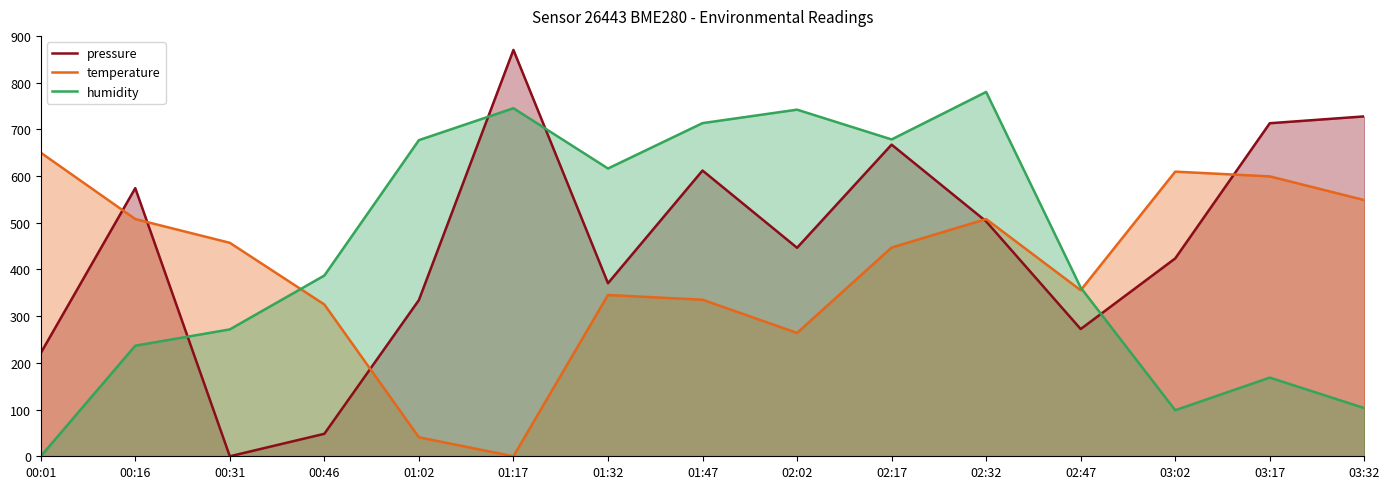

After their last crossing, which series has the higher values: pressure or humidity?

pressure